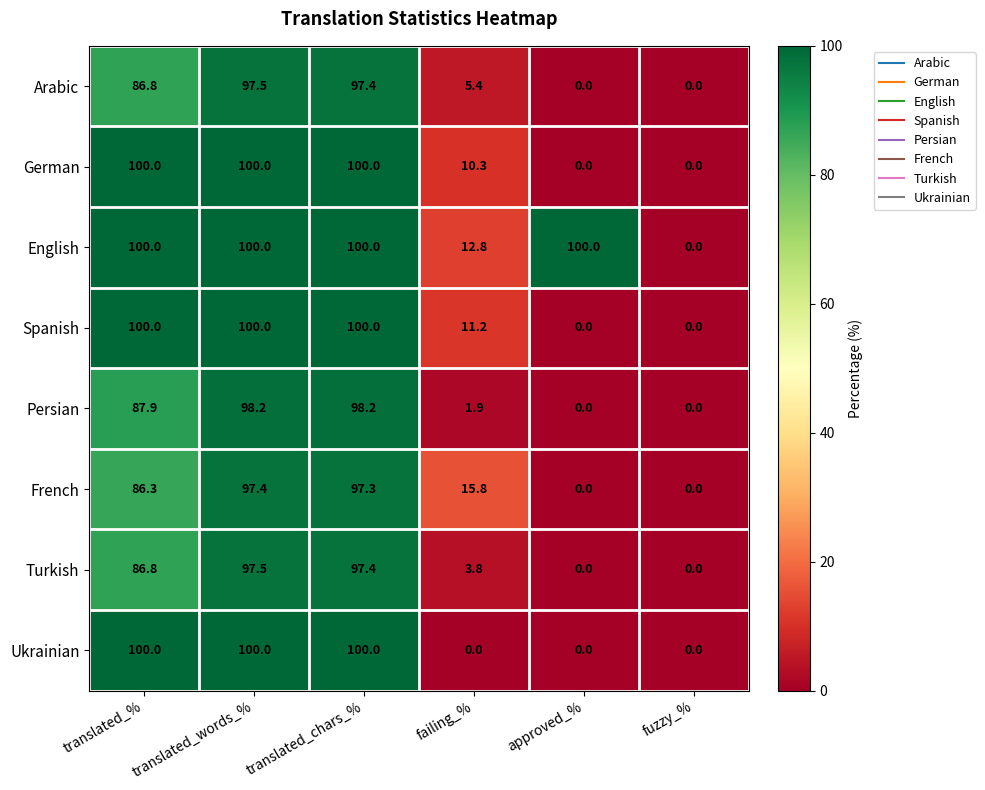

The Arabic series shows -62.8 at fuzzy_%. True or false?

False